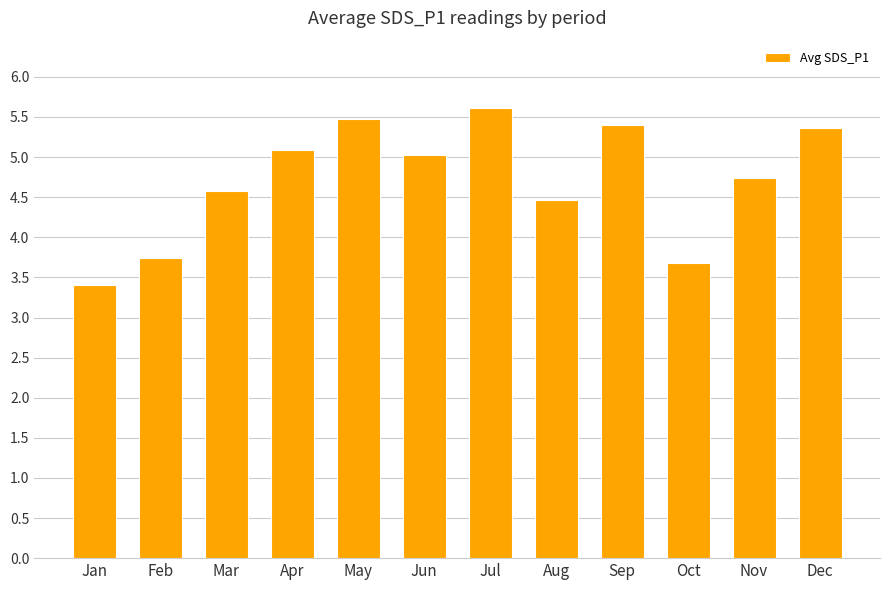

Between Jun and Jan, which is larger?

Jun